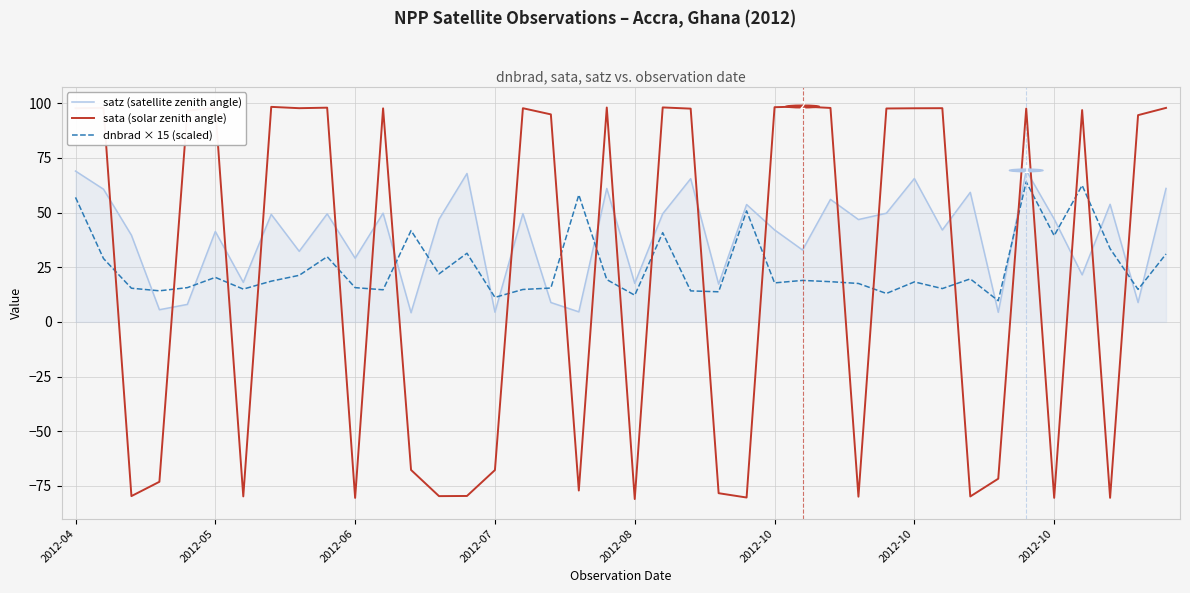

What is the sum of all satz (satellite zenith angle) values?

1562.8